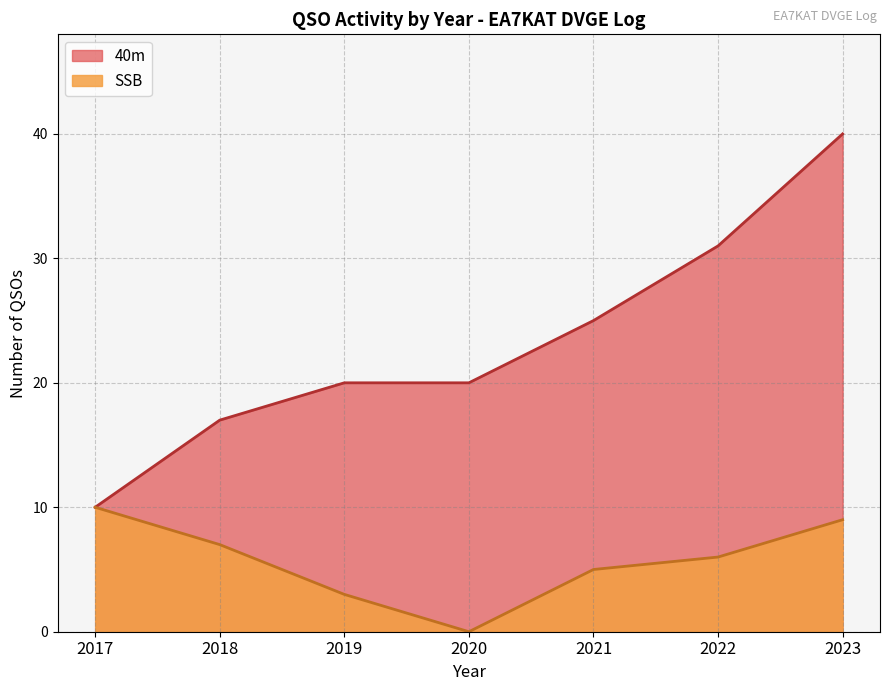

What is the difference between the highest and lowest values at 2022?

25